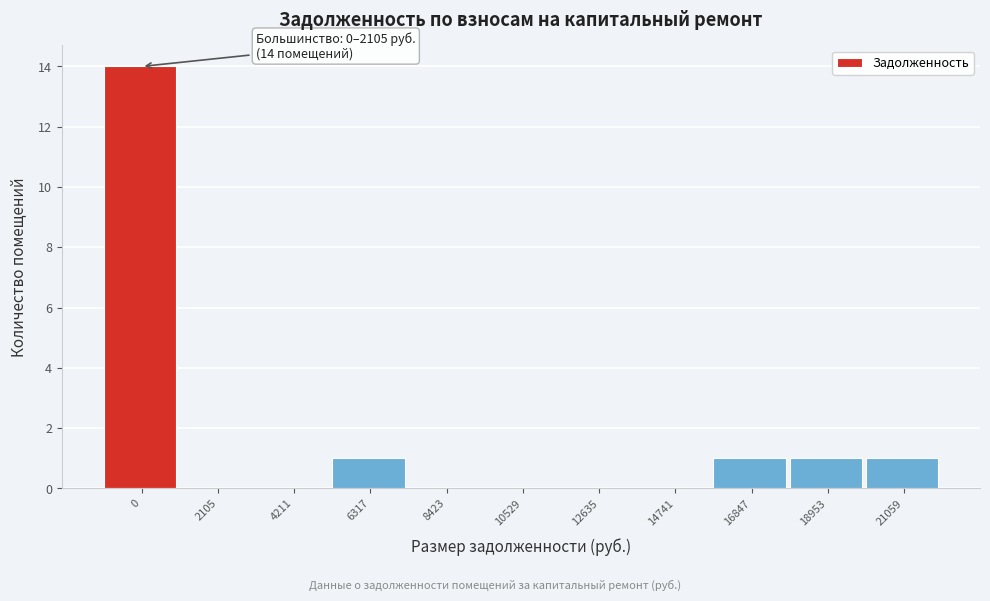

Reading left to right, what are all the values shown in this chart?

0=14	2105=0	4211=0	6317=1	8423=0	10529=0	12635=0	14741=0	16847=1	18953=1	21059=1